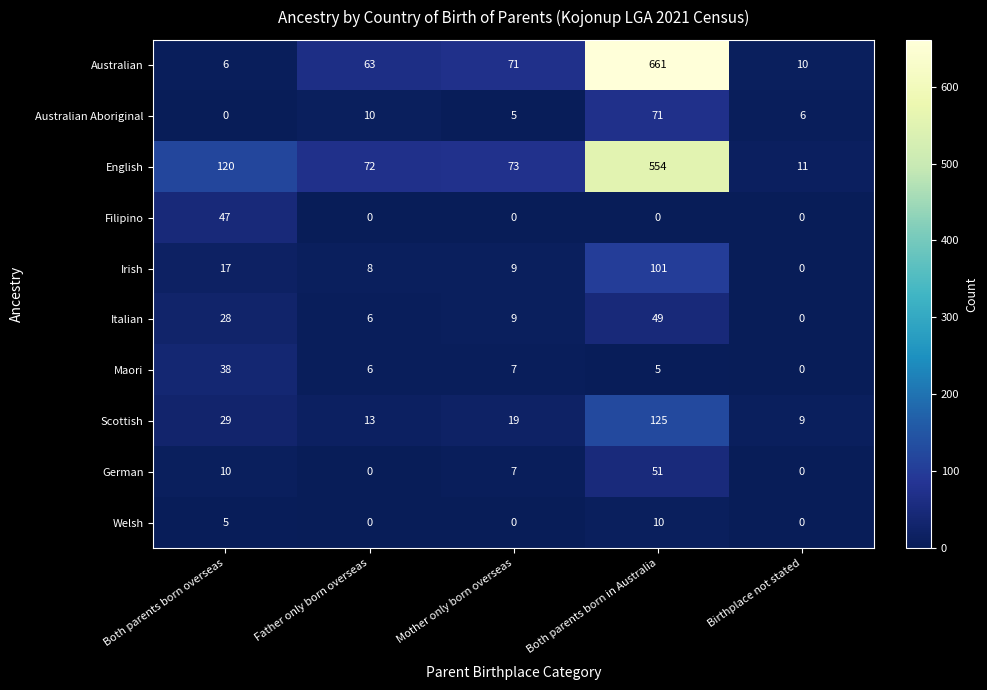

What is the greatest value displayed?

661